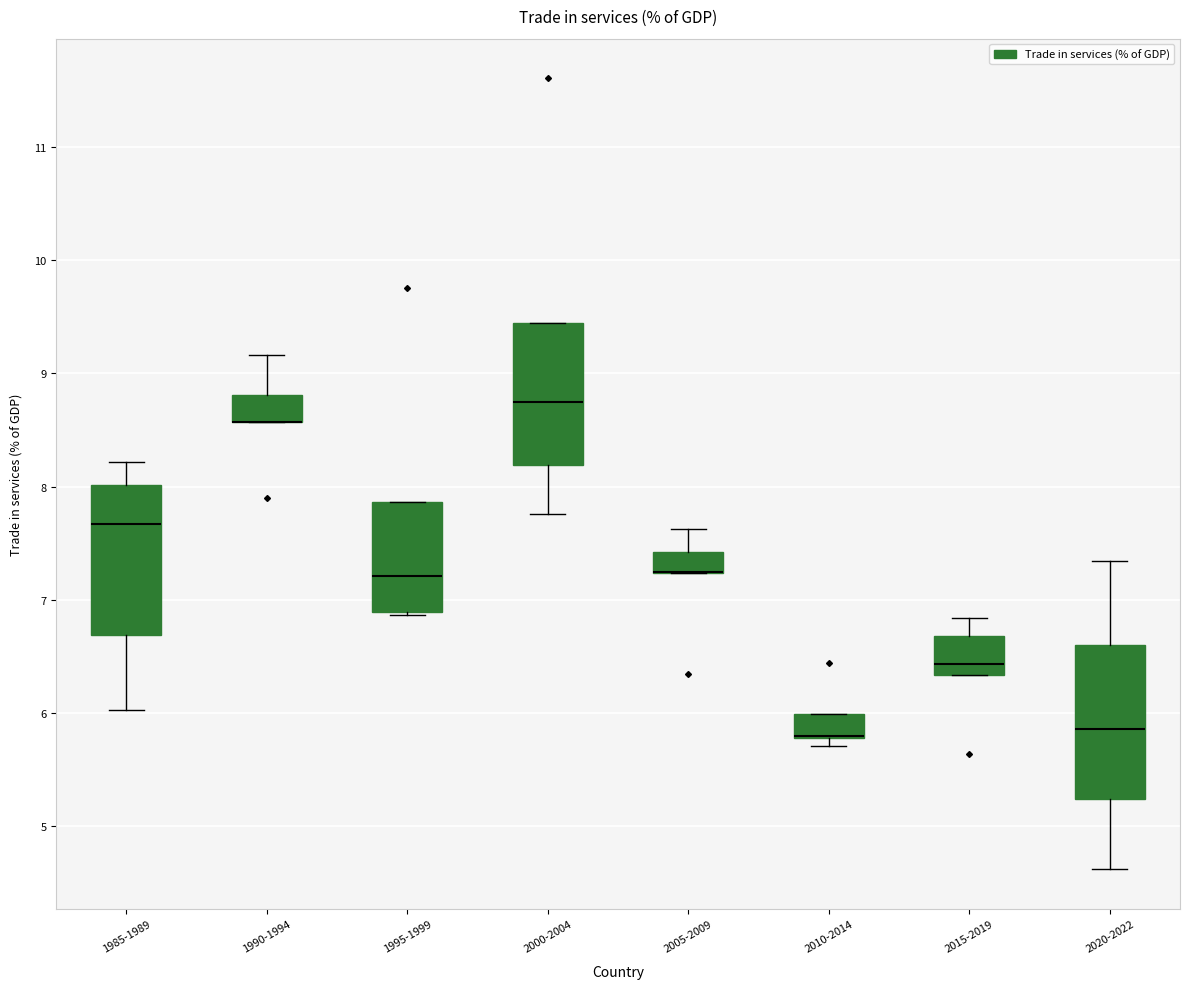

Where does the median line of the box for 2000-2004 sit on the y-axis? The values are not printed on the chart, so give them approximately, as read against the axis.

8.7